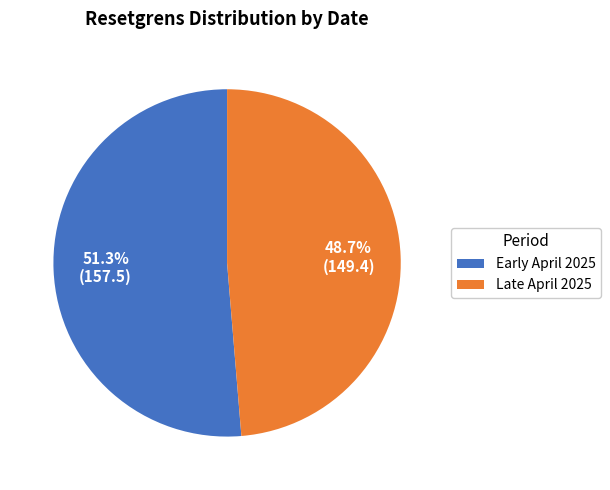

Which slice is the smallest?

Late April 2025